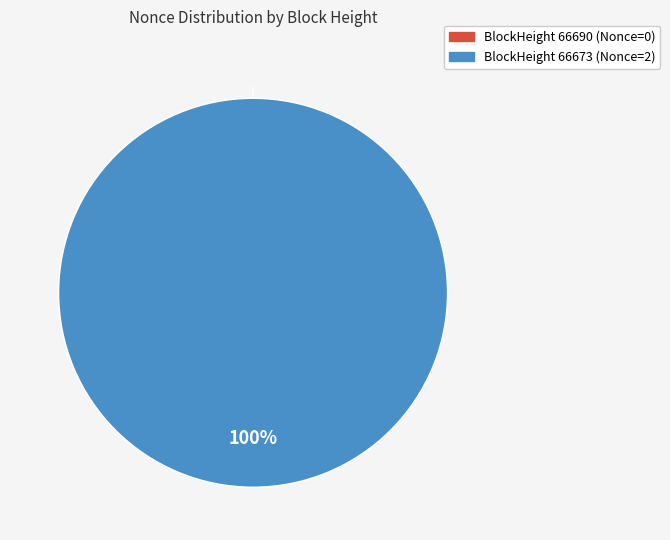

Count the number of slices in the pie.

2